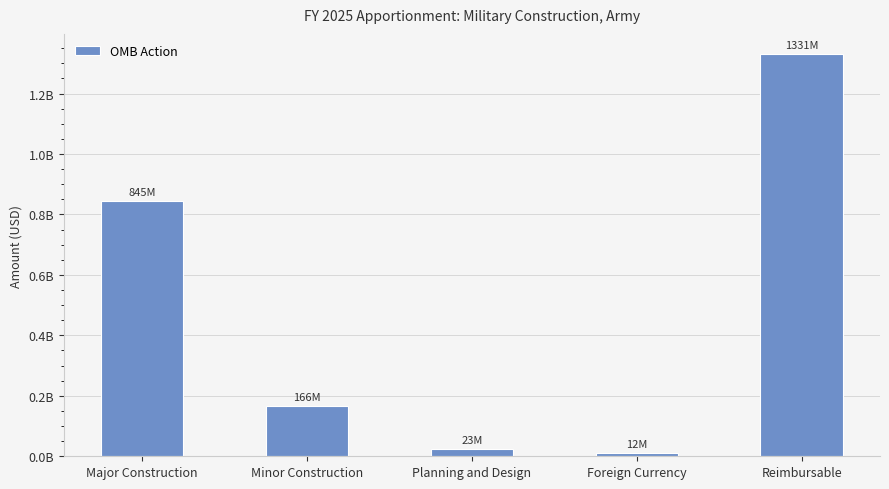

Rank the categories by value from highest to lowest.

Reimbursable, Major Construction, Minor Construction, Planning and Design, Foreign Currency